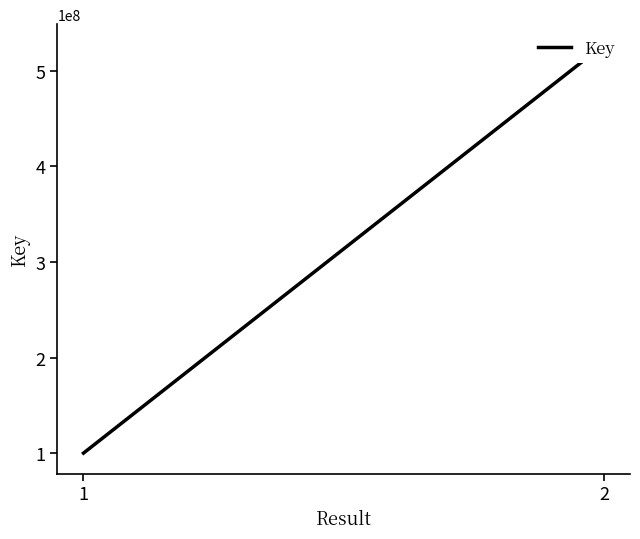

What is the smallest value displayed?

100304150